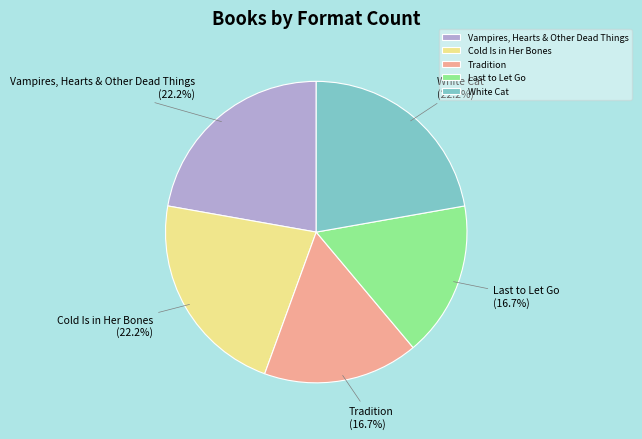

The Cold Is in Her Bones slice represents 9% of the pie. True or false?

False